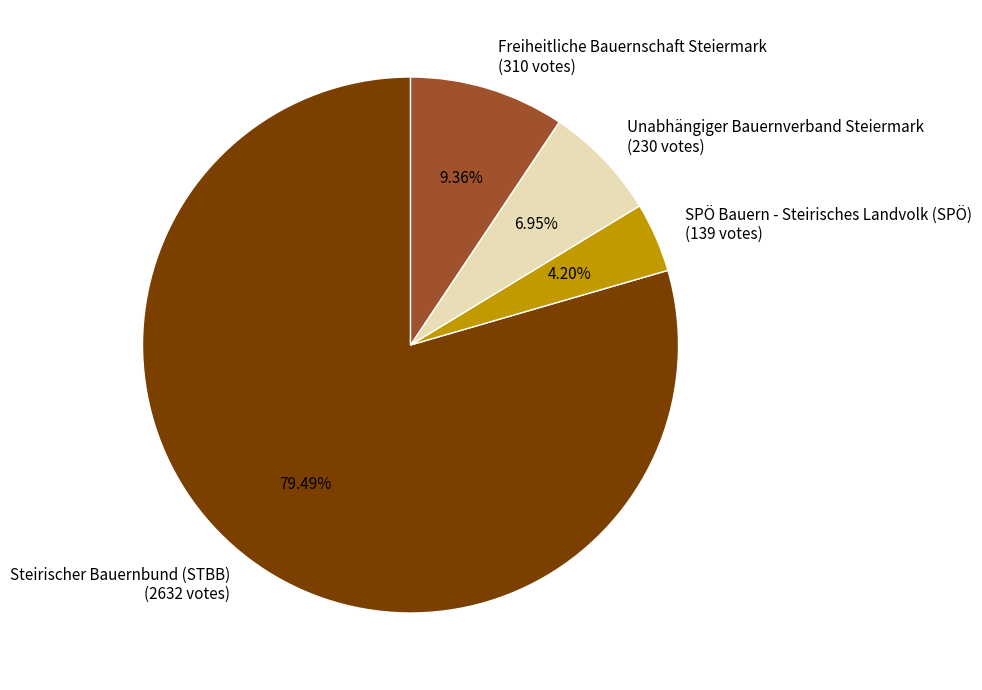

To the nearest percent, what is the difference between the Freiheitliche Bauernschaft Steiermark and SPÖ Bauern - Steirisches Landvolk (SPÖ) slice percentages?

5%